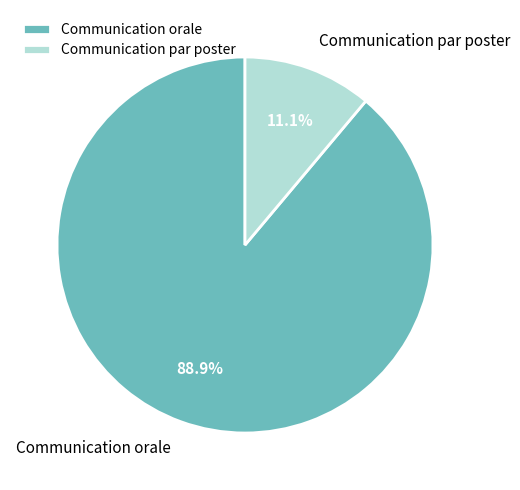

Is Communication par poster the majority of the pie?

No